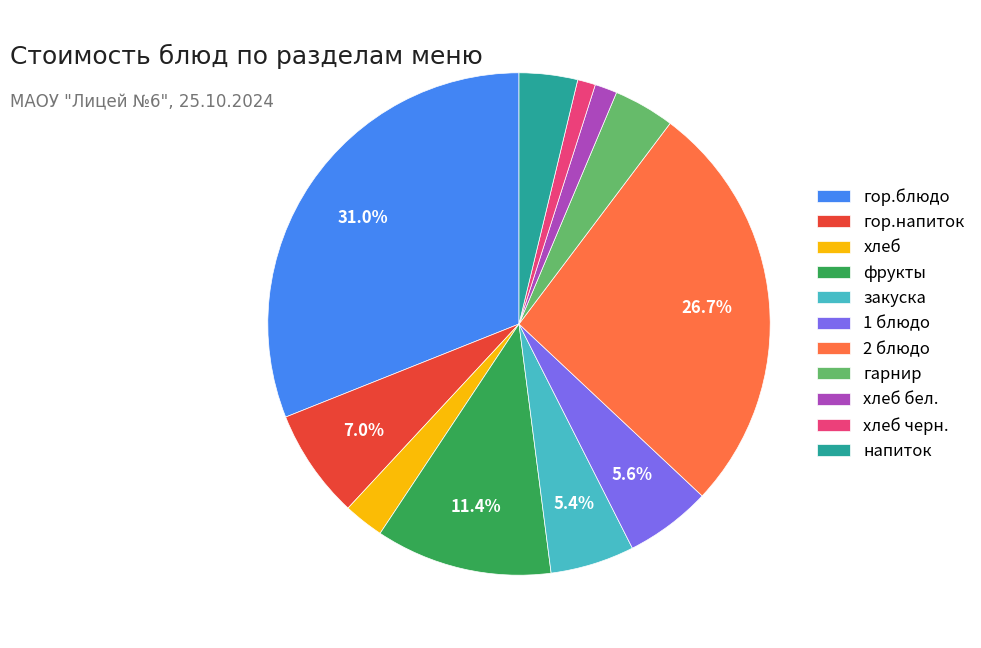

How many segments does this pie chart have?

11